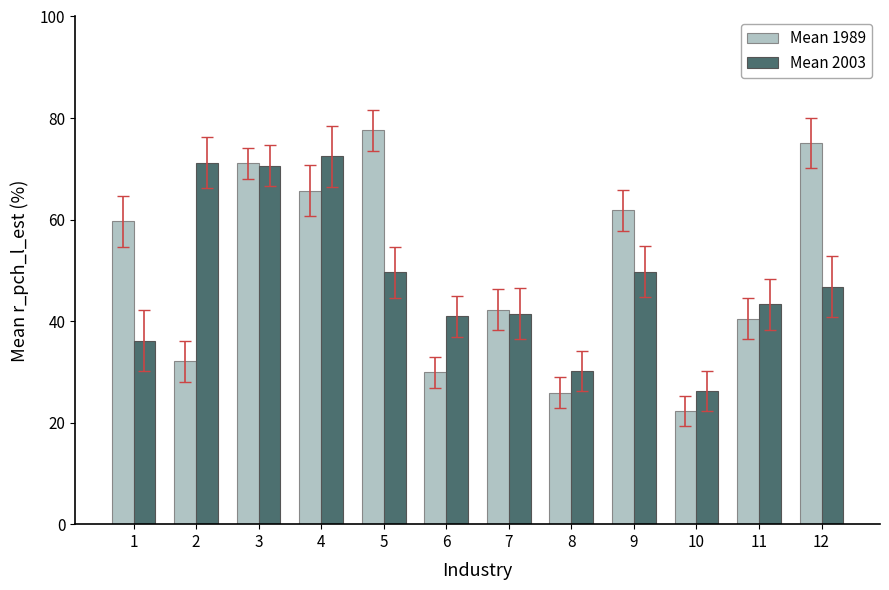

The Mean 2003 series shows 49.6 at 5. True or false?

True